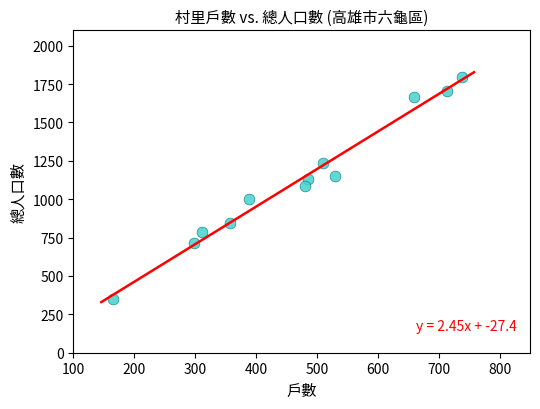

What is the range of Y values (max minus min)?

1442